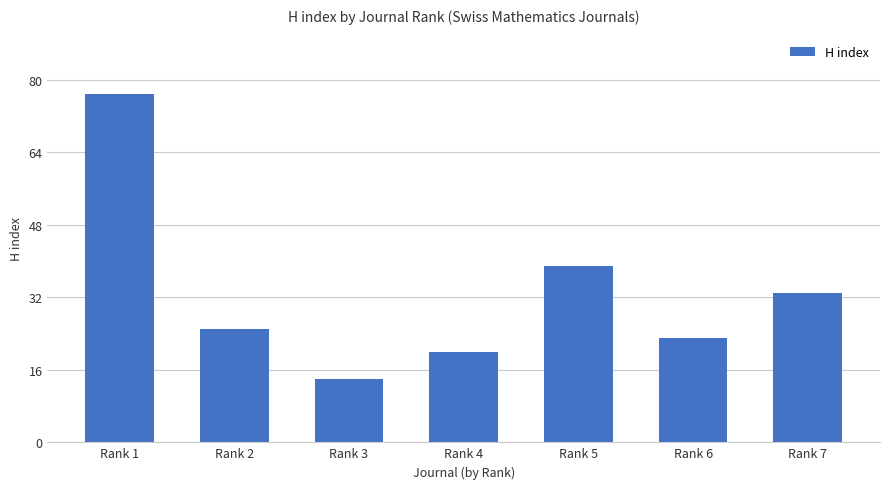

List the labels in order of value, largest first.

Rank 1, Rank 5, Rank 7, Rank 2, Rank 6, Rank 4, Rank 3